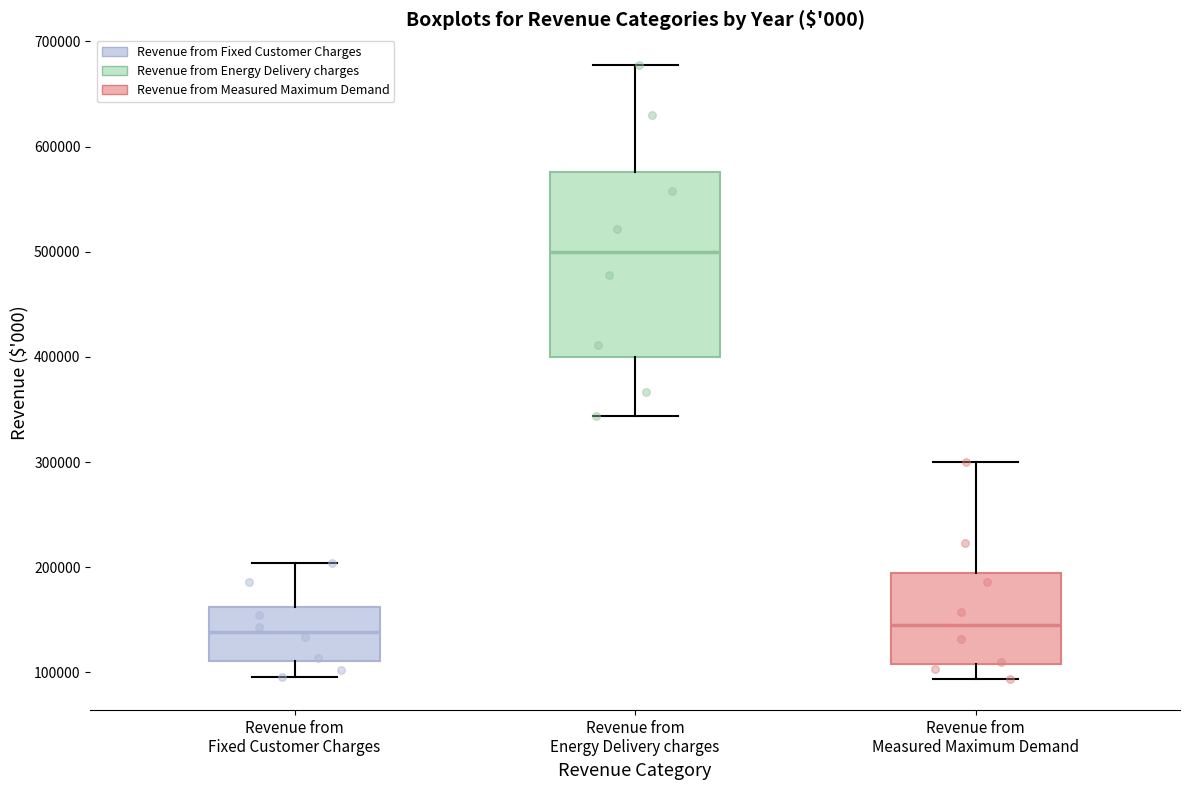

Which box is the tallest, from its lower edge to its upper edge?

Revenue from Energy Delivery charges